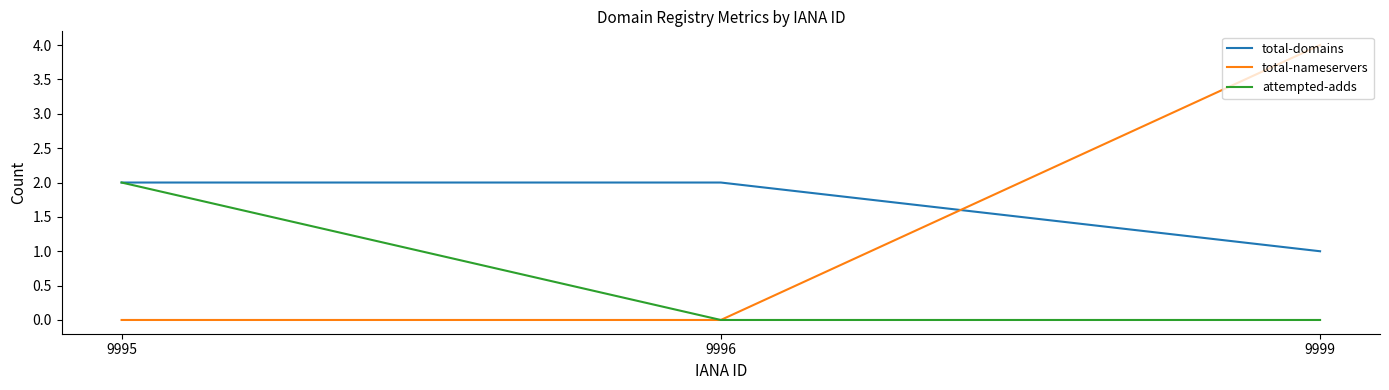

What is the lowest value of the total-domains series?

1